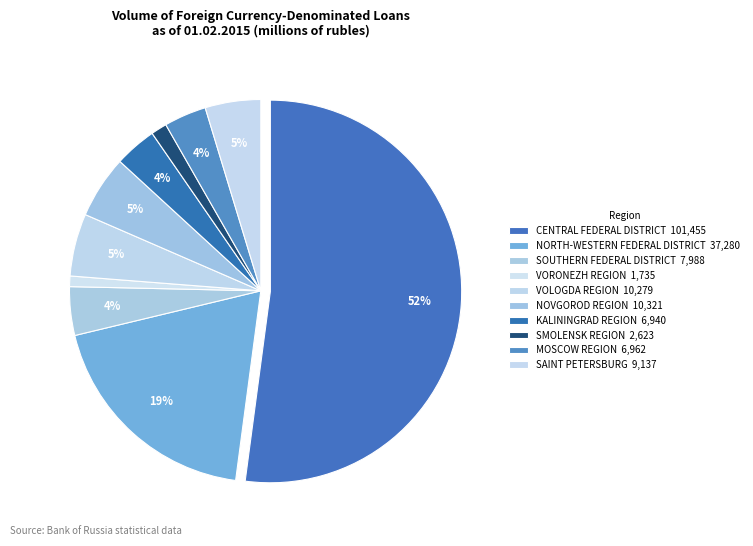

How many segments does this pie chart have?

10